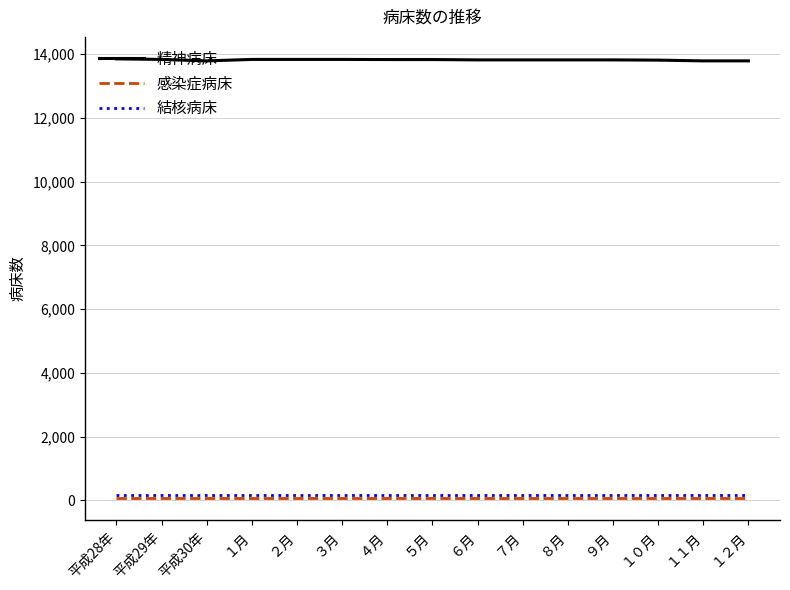

True or false: 結核病床 and 精神病床 cross at least once.

False